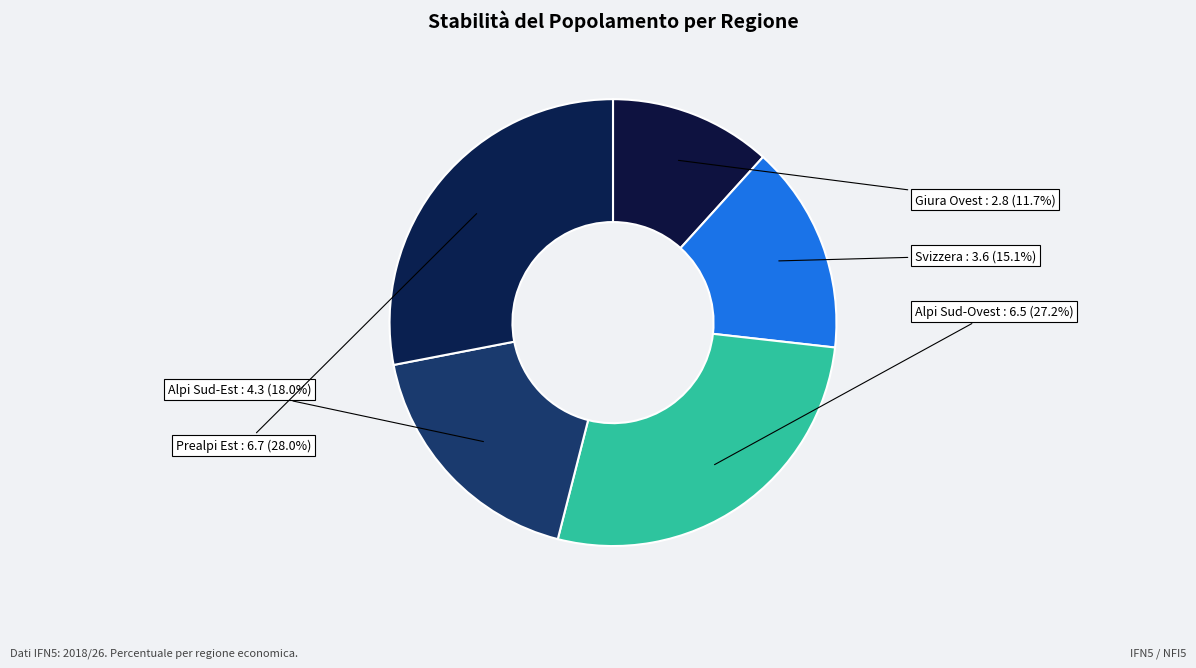

What is the ratio of the value at Giura Ovest to the value at Prealpi Est?

0.4